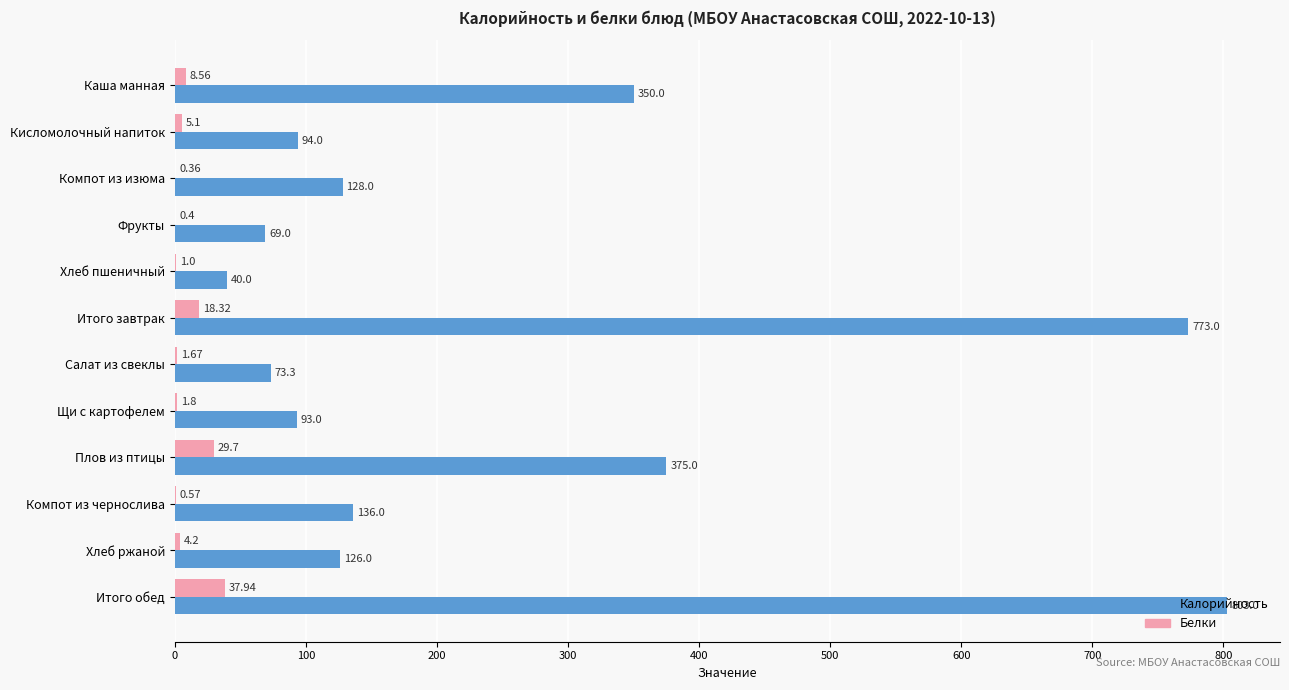

Is the value of Калорийность at Хлеб пшеничный greater than the value of Белки at Щи с картофелем?

Yes